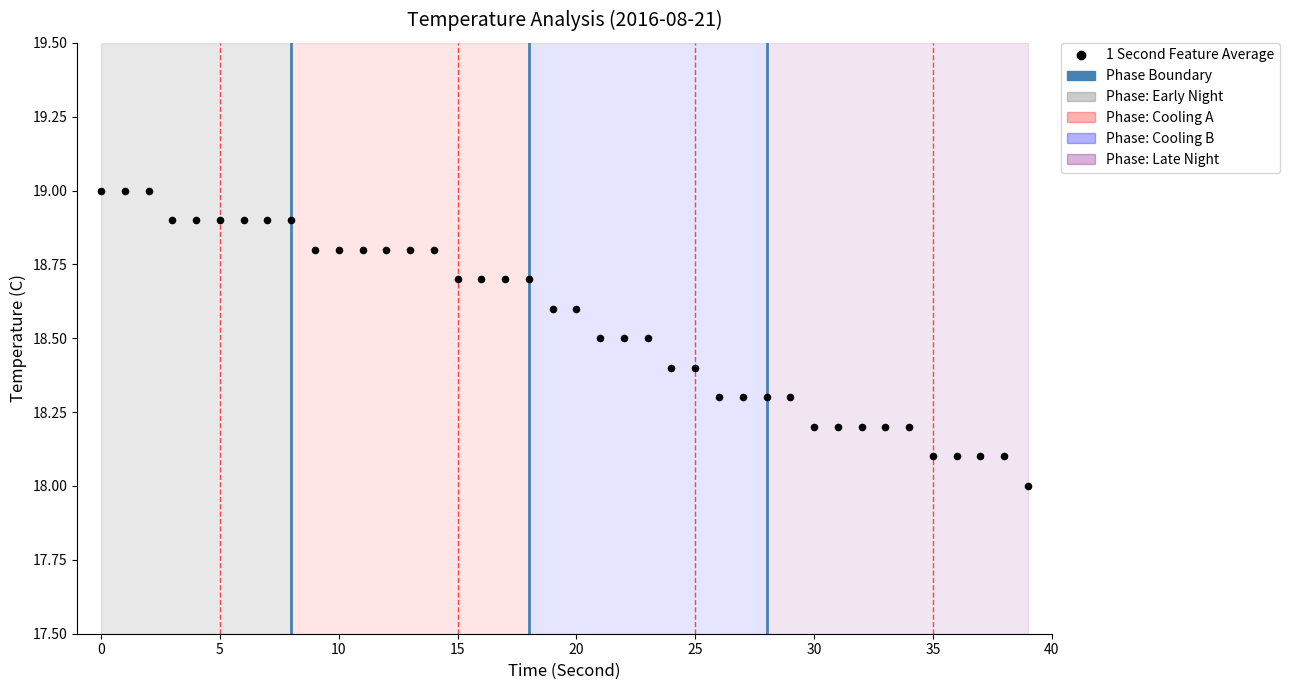

What is the range of Y values (max minus min)?

1.0